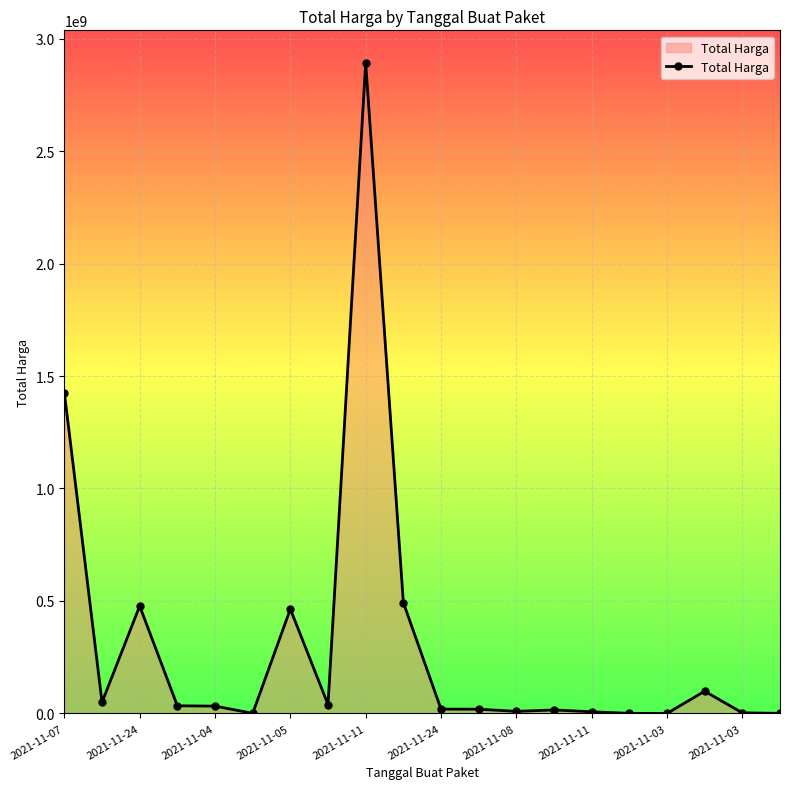

How many categories are shown in the chart?

20